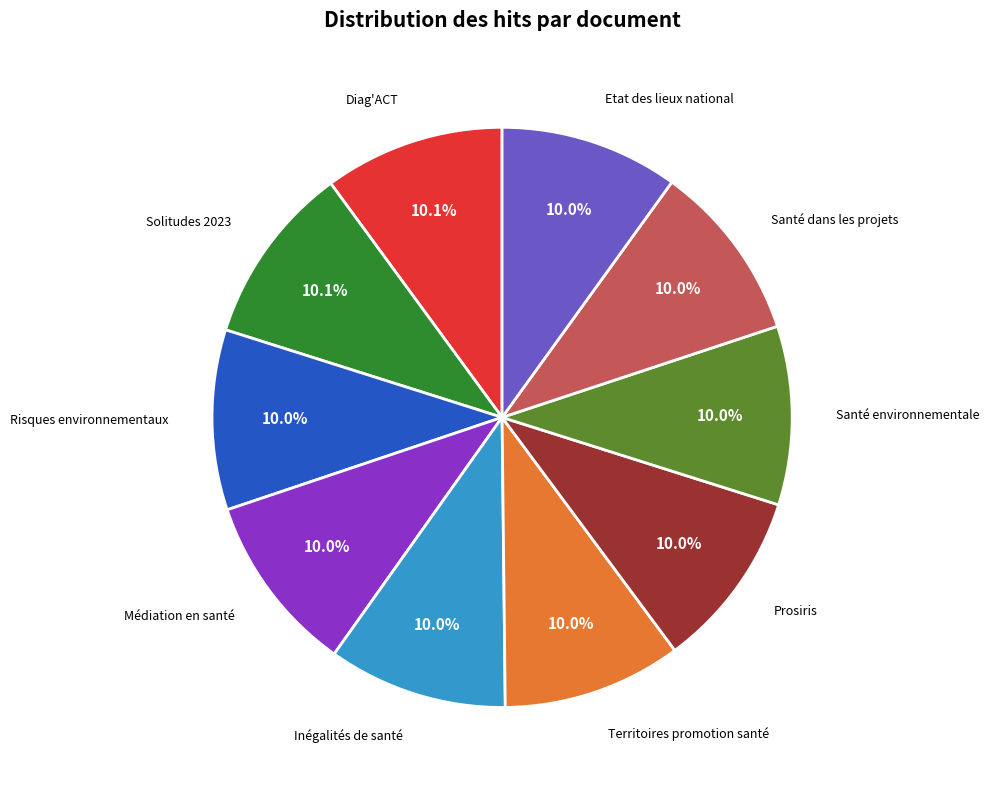

Is there a majority slice in this chart?

No